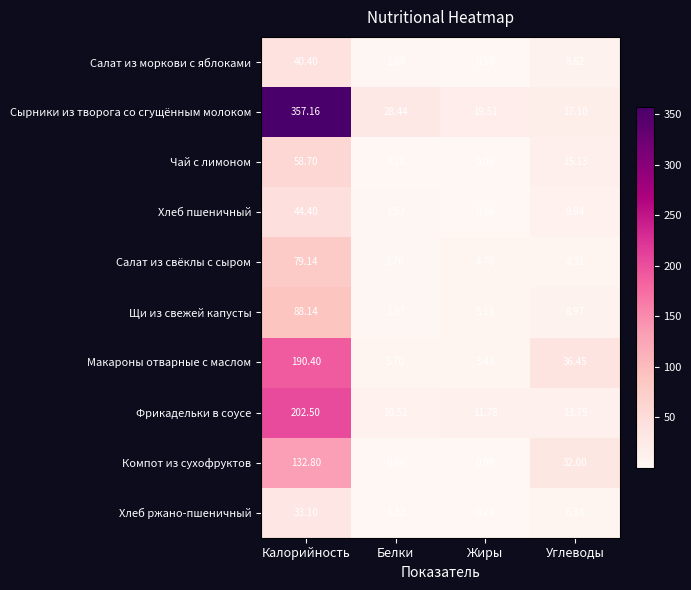

Rank the series by their maximum value, from highest to lowest.

Сырники из творога со сгущённым молоком, Фрикадельки в соусе, Макароны отварные с маслом, Компот из сухофруктов, Щи из свежей капусты, Салат из свёклы с сыром, Чай с лимоном, Хлеб пшеничный, Салат из моркови с яблоками, Хлеб ржано-пшеничный